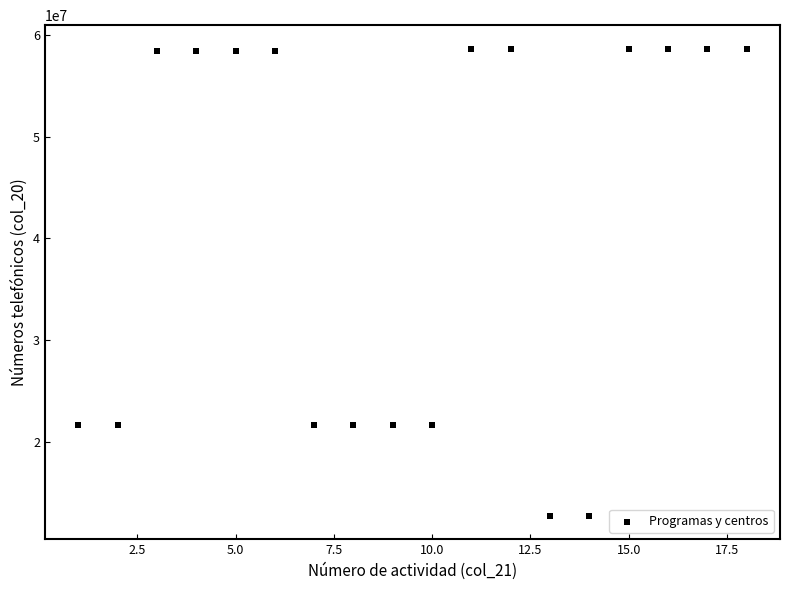

What is the range of X values (max minus min)?

17